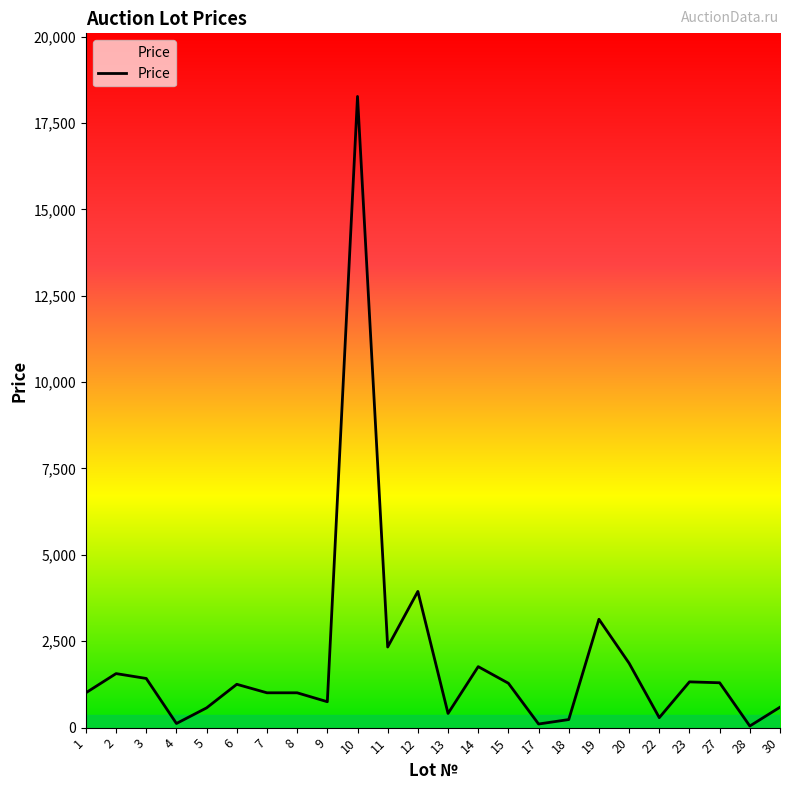

Approximately how many times larger is the value at 20 compared to 5?

3.3